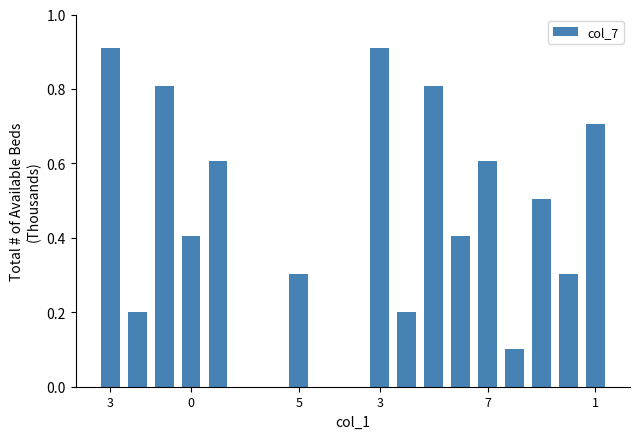

What is the sum of all values?

7.8